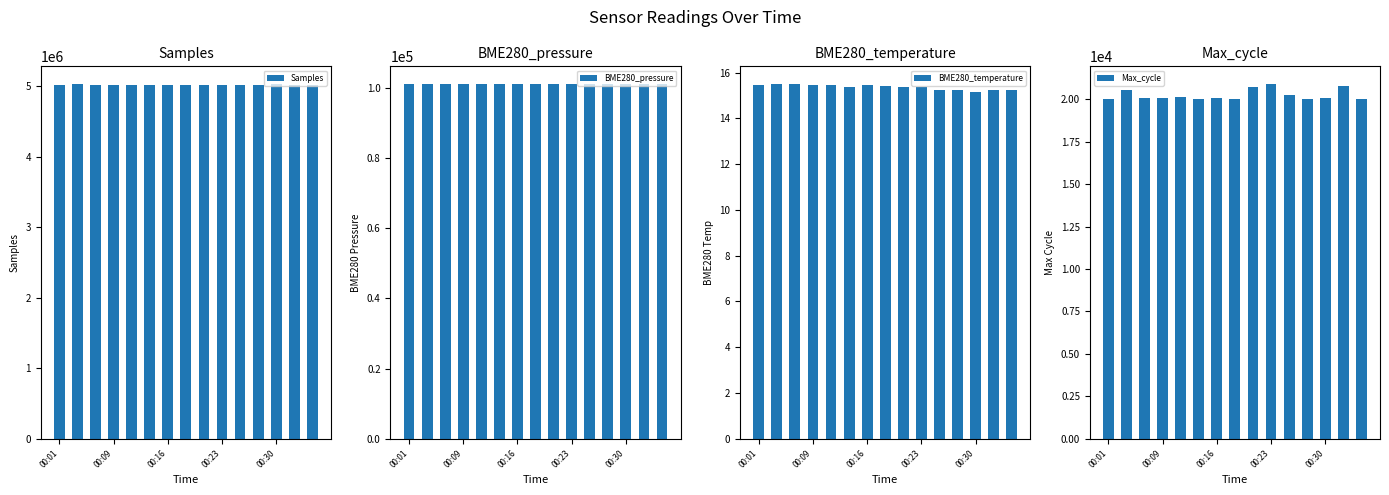

The Samples series shows 1852015.5 at 00:23. True or false?

False